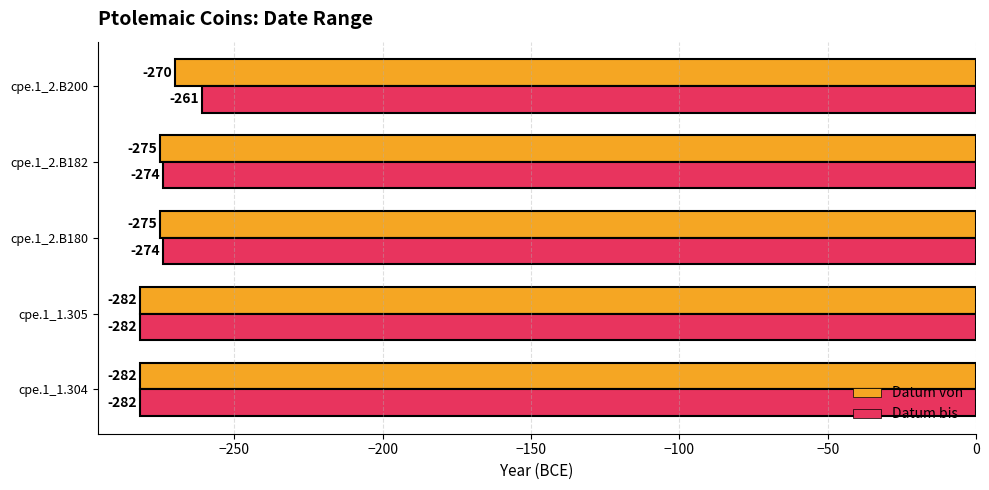

What is the average value of the Datum von series?

-277